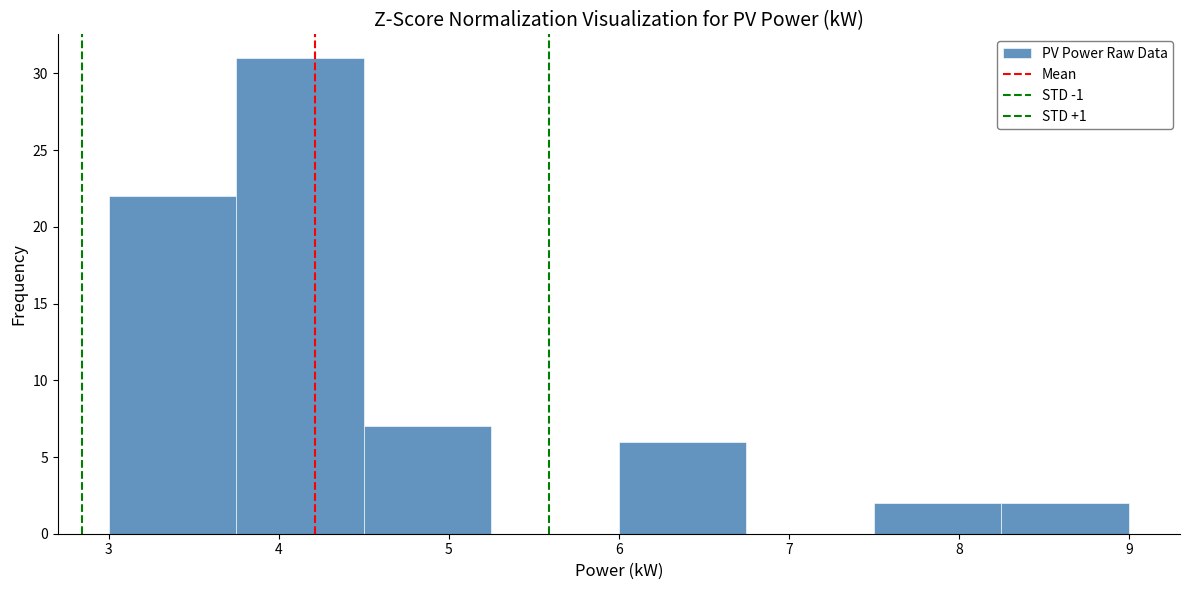

Over which range of the x-axis is the bar tallest?

3.75 to 4.50